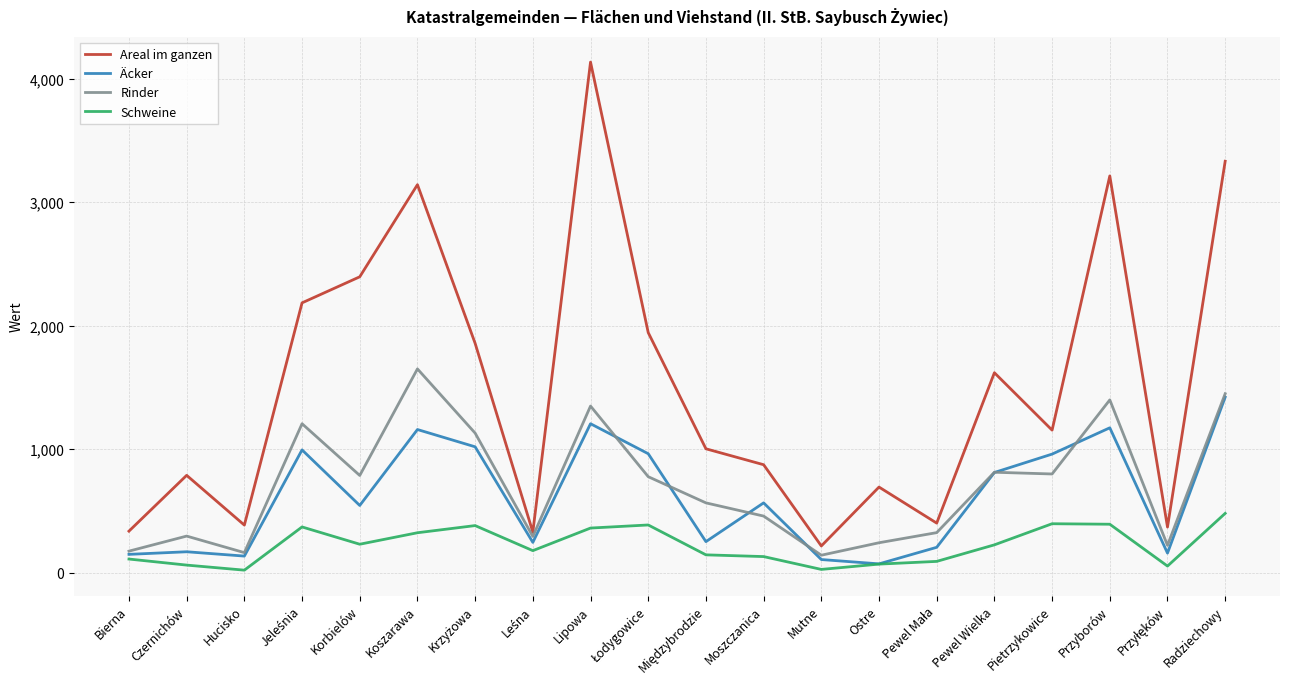

What is the lowest value of the Areal im ganzen series?

216